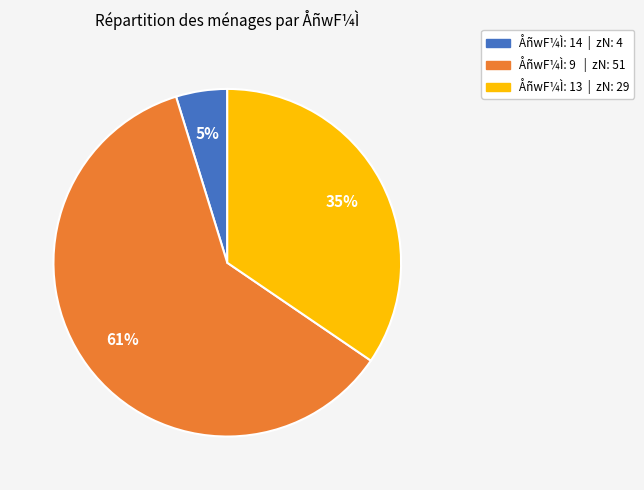

To the nearest percent, what is the average slice percentage?

33%